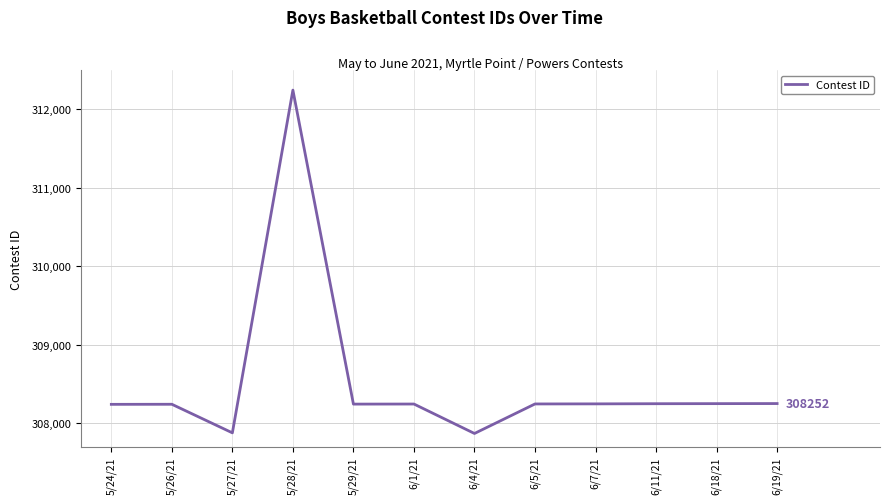

How many values are below 308247?

6